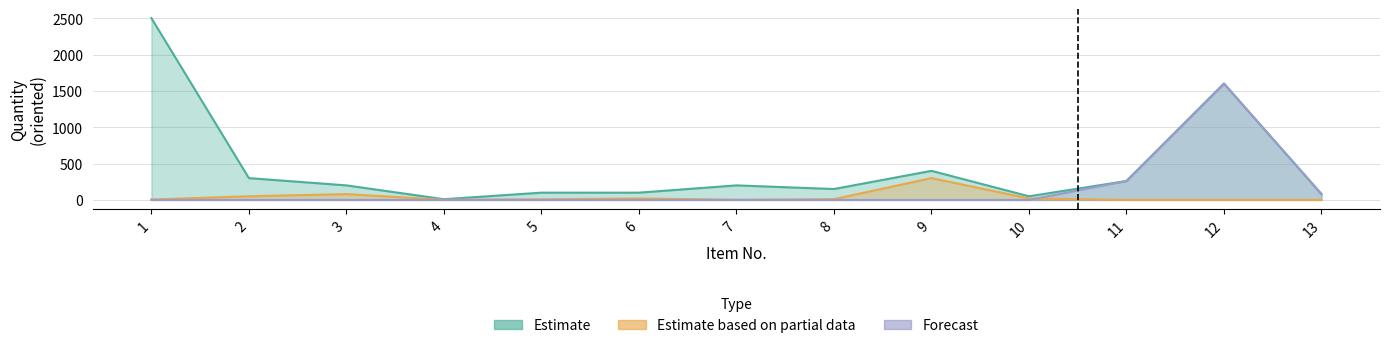

Which series ends up on top after the final intersection of Forecast and Estimate based on partial data?

Forecast